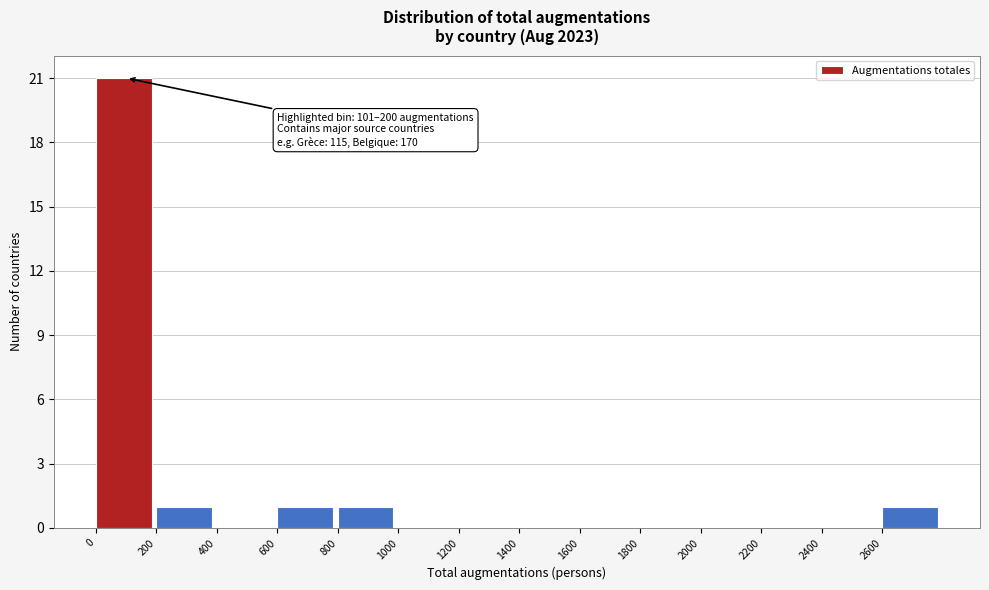

Over which range of the x-axis is the bar tallest?

0 to 200